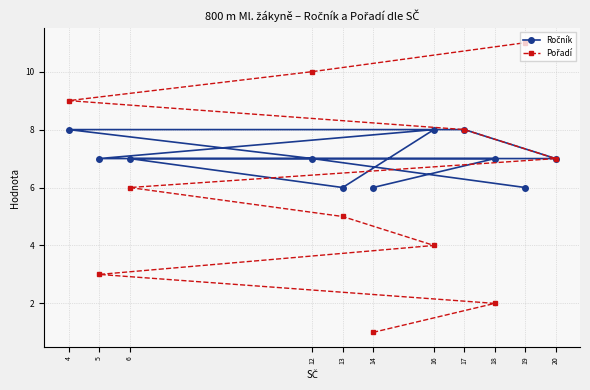

Where is Ročník nearest to the value 7?

18